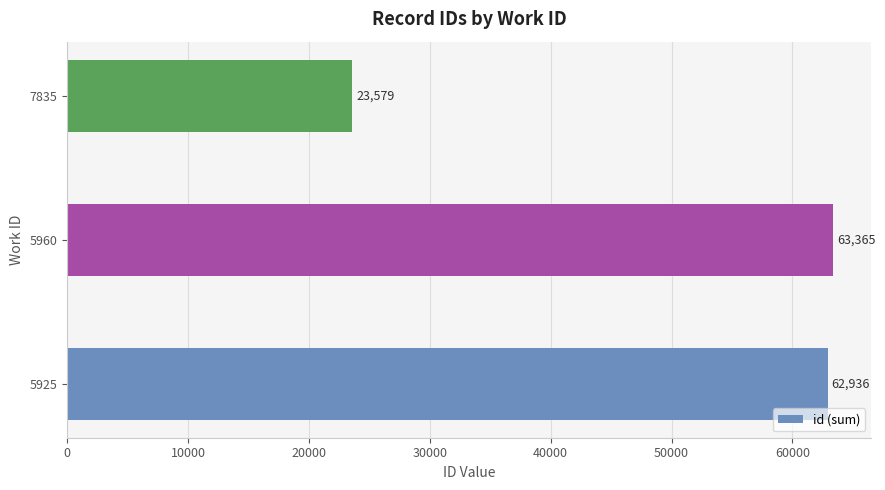

Reading bottom to top, extract all data points from this chart.

62936	63365	23579